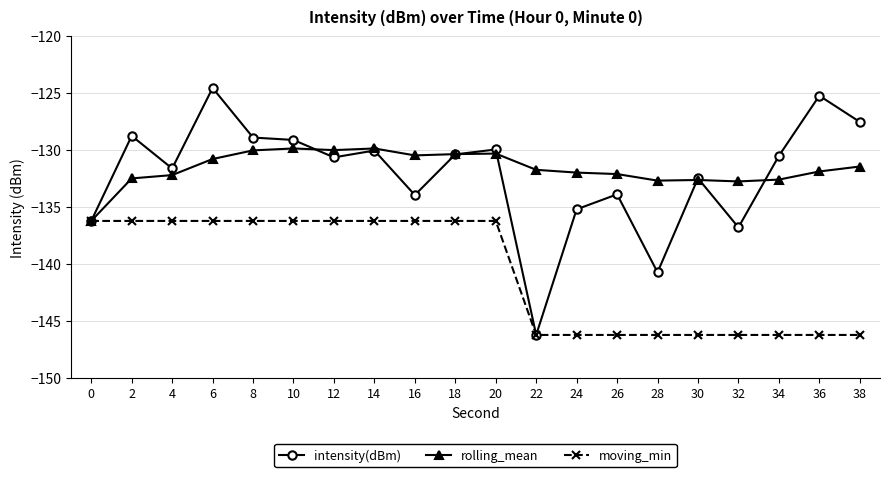

What is the value of the intensity(dBm) point at the 14th from the left?

-133.9